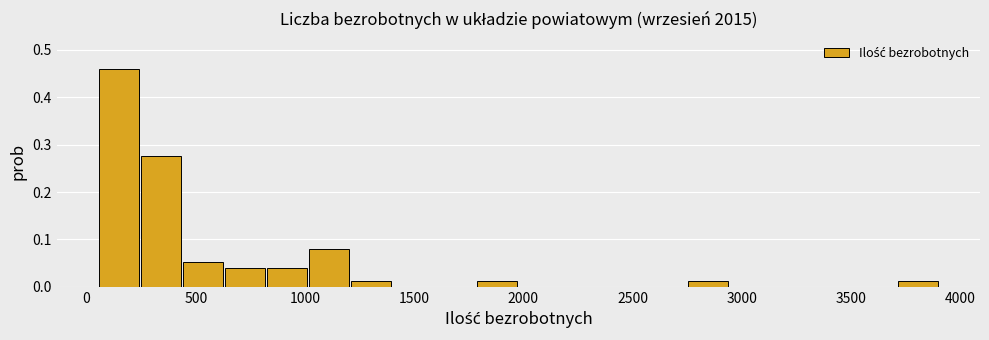

Around what value on the x-axis is the tallest bar? Give the approximate position of its centre, as read against the axis.

150